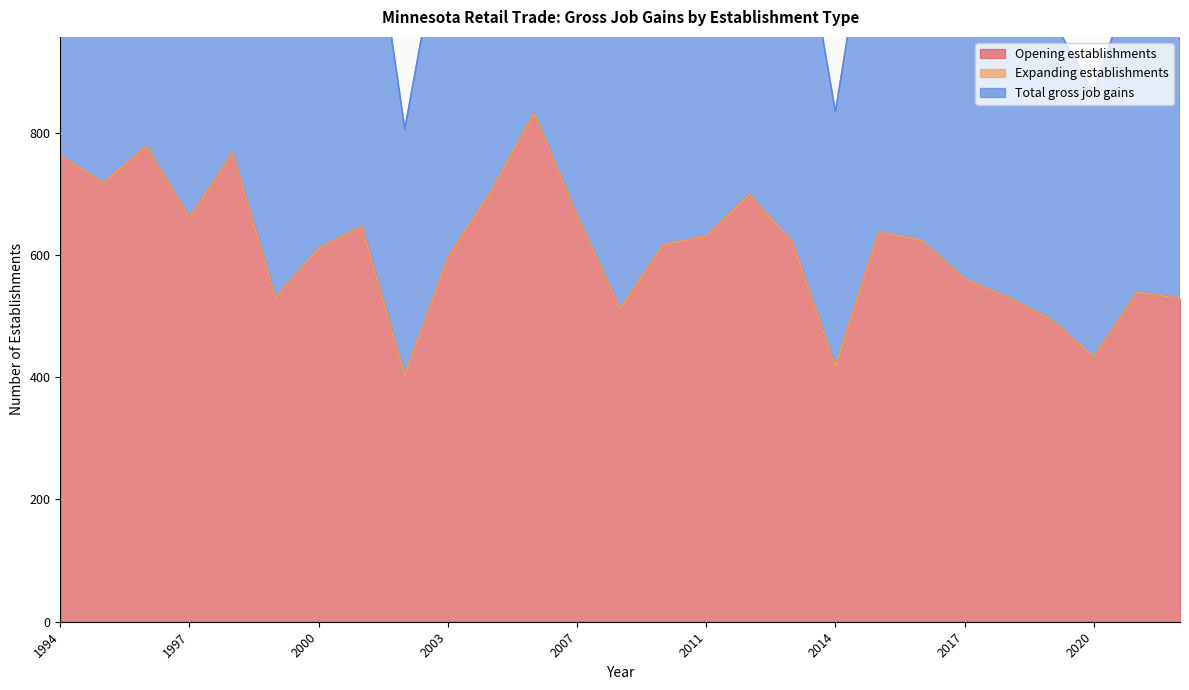

What is the lowest value of the Opening establishments series?

403